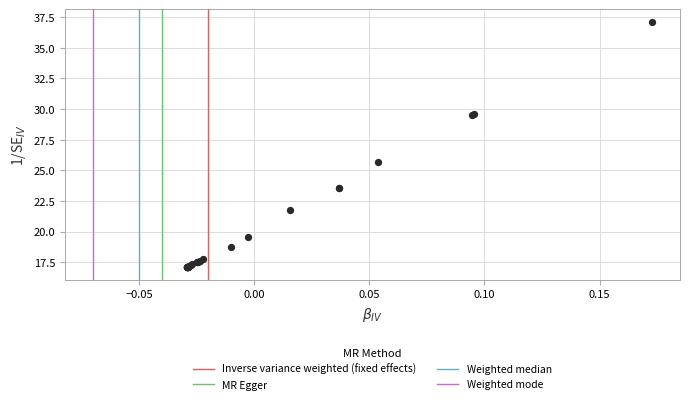

What Y value in the scatter plot is closest to 27?

25.7